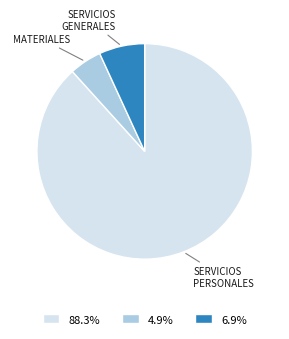

How many slices are in this pie chart?

3